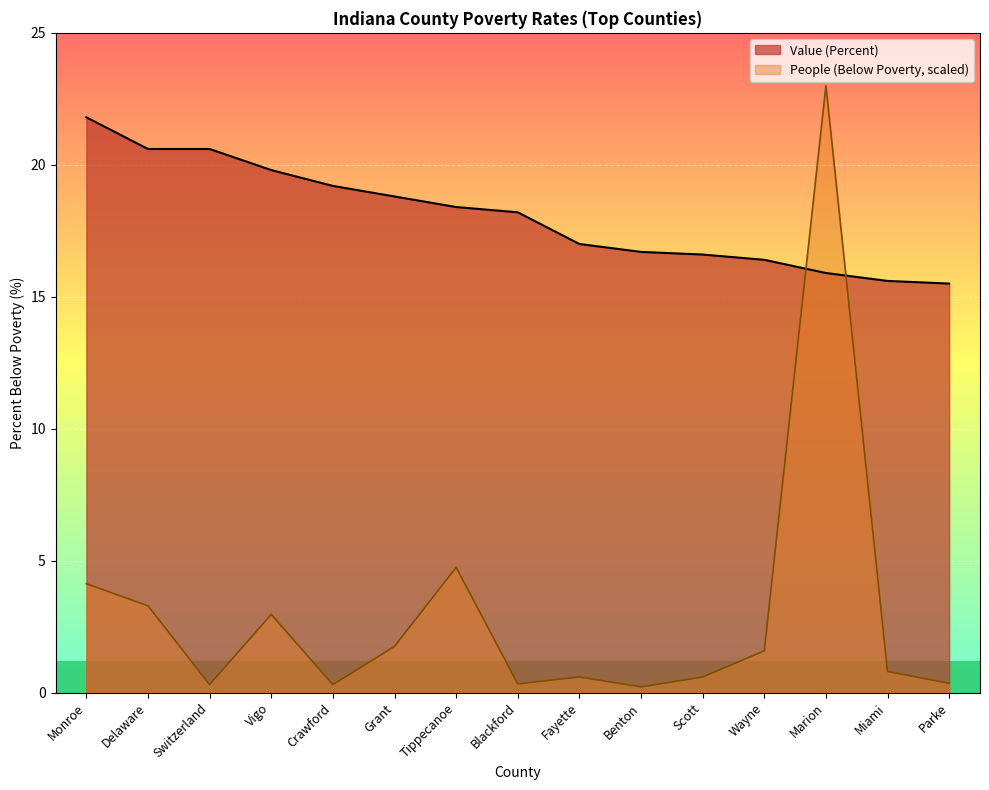

What is the sum of all Value (Percent) values?

271.1